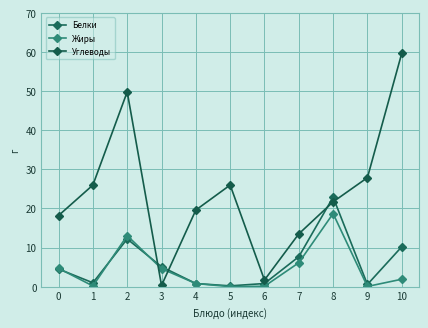

List the series in order of their peak value, highest first.

Углеводы, Белки, Жиры